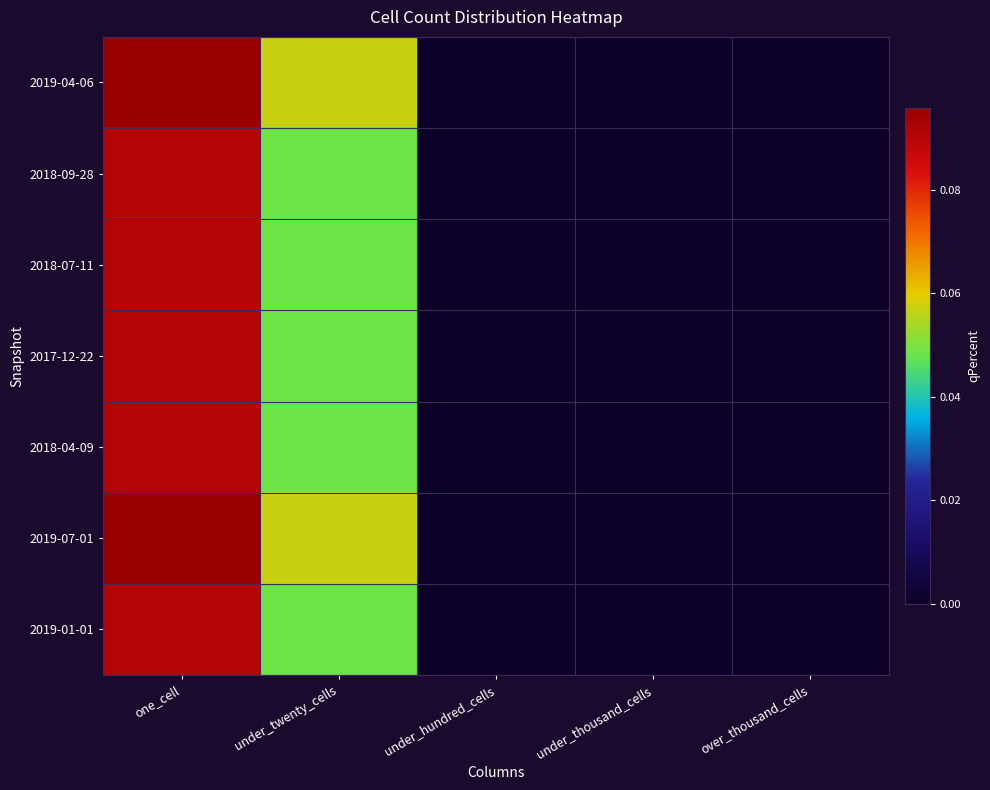

Reading left to right, extract all data points from this chart.

2019-04-06: one_cell=0.1	under_twenty_cells=0.1	under_hundred_cells=0.0	under_thousand_cells=0.0	over_thousand_cells=0.0
2018-09-28: one_cell=0.1	under_twenty_cells=0.0	under_hundred_cells=0.0	under_thousand_cells=0.0	over_thousand_cells=0.0
2018-07-11: one_cell=0.1	under_twenty_cells=0.0	under_hundred_cells=0.0	under_thousand_cells=0.0	over_thousand_cells=0.0
2017-12-22: one_cell=0.1	under_twenty_cells=0.0	under_hundred_cells=0.0	under_thousand_cells=0.0	over_thousand_cells=0.0
2018-04-09: one_cell=0.1	under_twenty_cells=0.0	under_hundred_cells=0.0	under_thousand_cells=0.0	over_thousand_cells=0.0
2019-07-01: one_cell=0.1	under_twenty_cells=0.1	under_hundred_cells=0.0	under_thousand_cells=0.0	over_thousand_cells=0.0
2019-01-01: one_cell=0.1	under_twenty_cells=0.0	under_hundred_cells=0.0	under_thousand_cells=0.0	over_thousand_cells=0.0